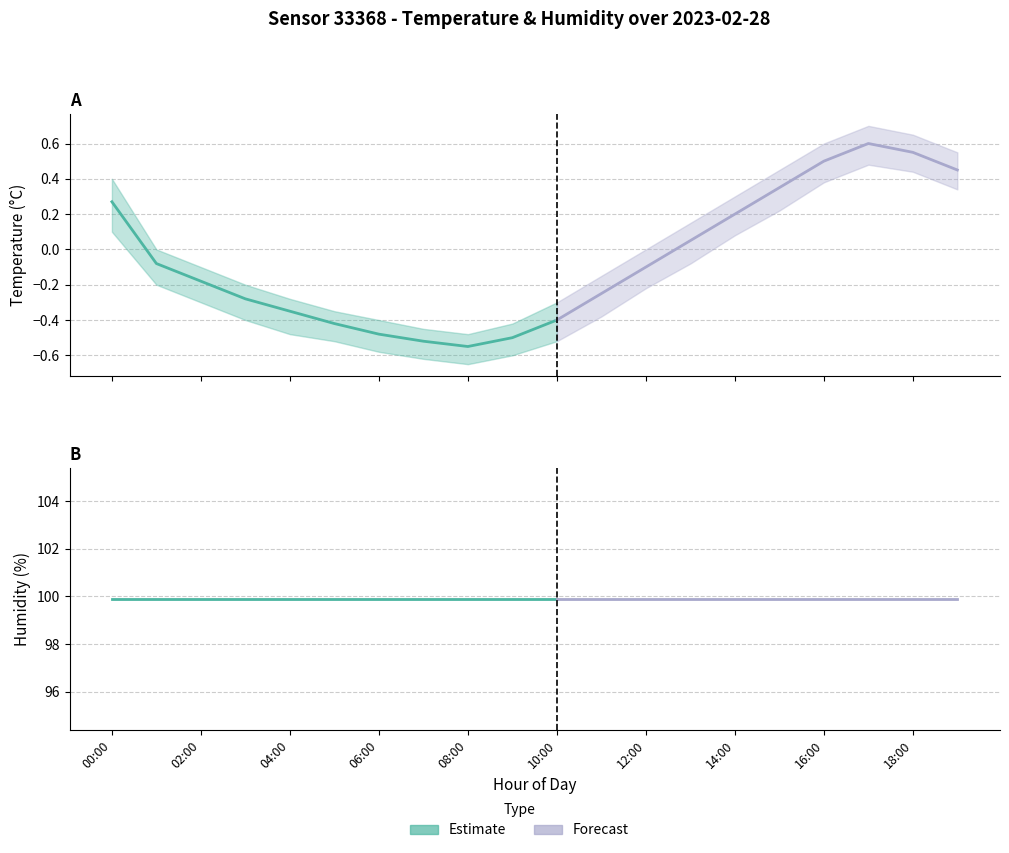

In temperature_upper, how many points are lower than both neighbors (excluding endpoints)?

1